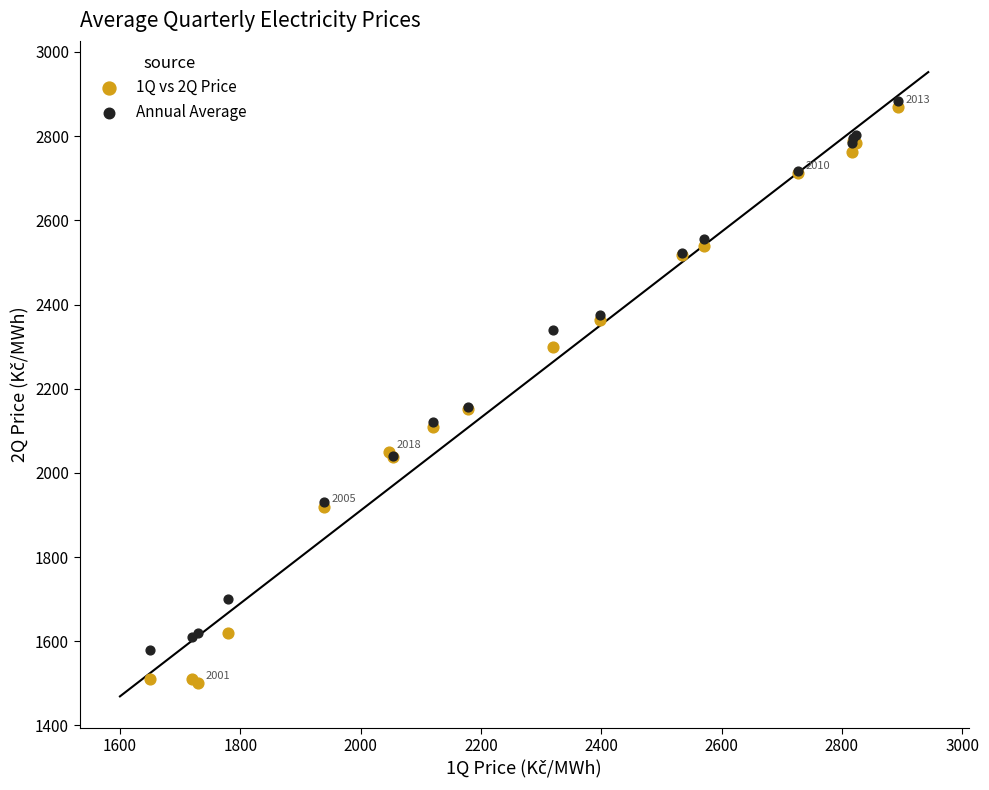

Which series contains the lowest Y value?

1Q vs 2Q Price